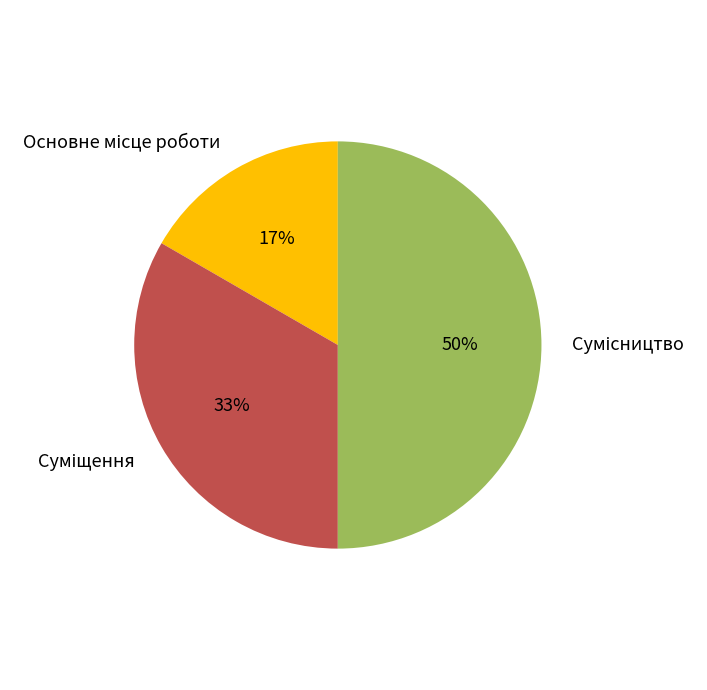

To the nearest percent, what is the average slice percentage?

33%